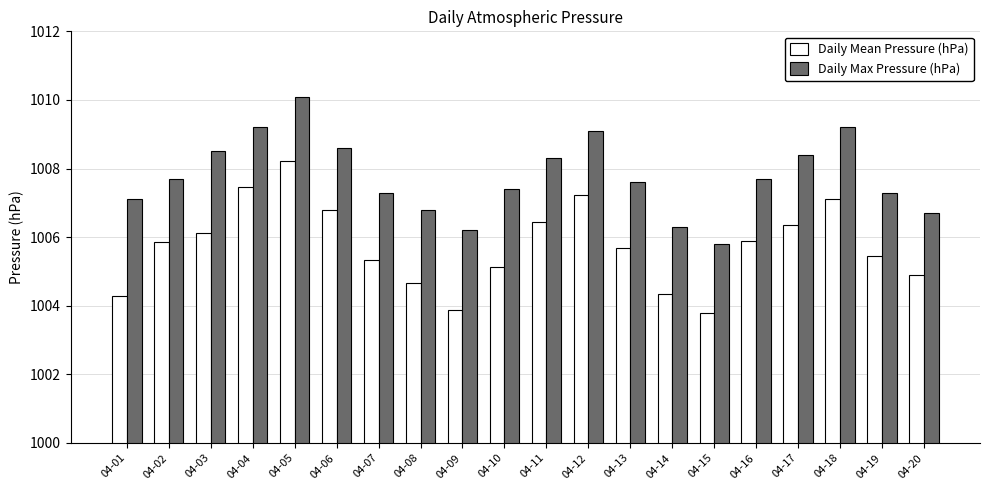

Is the value of Daily Mean Pressure (hPa) at 04-05 greater than the value of Daily Max Pressure (hPa) at 04-05?

No